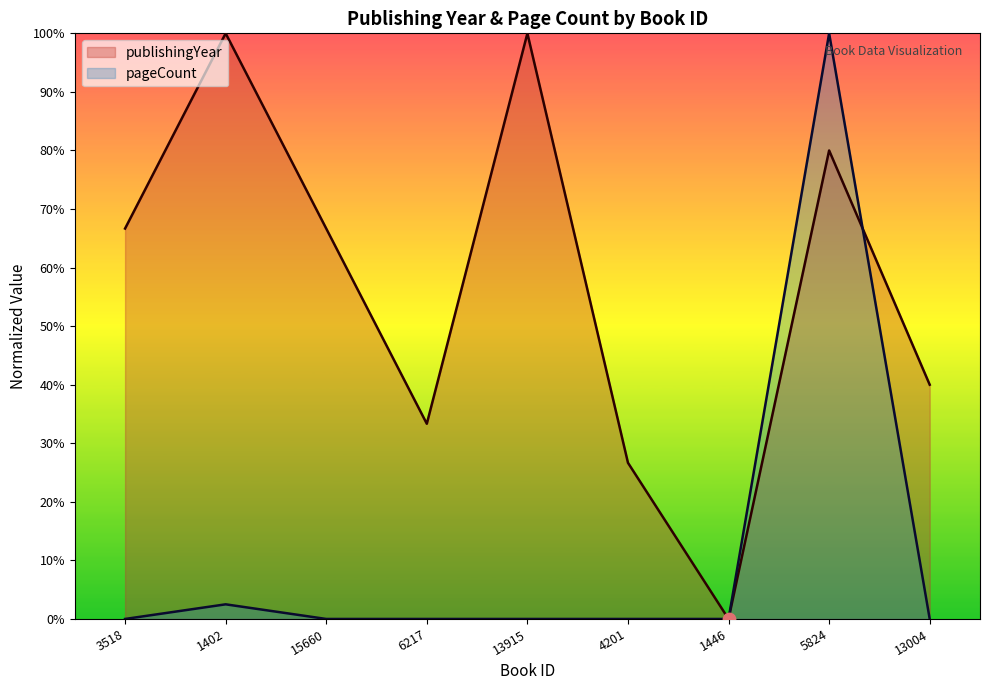

Which series reaches the maximum Y coordinate?

publishingYear